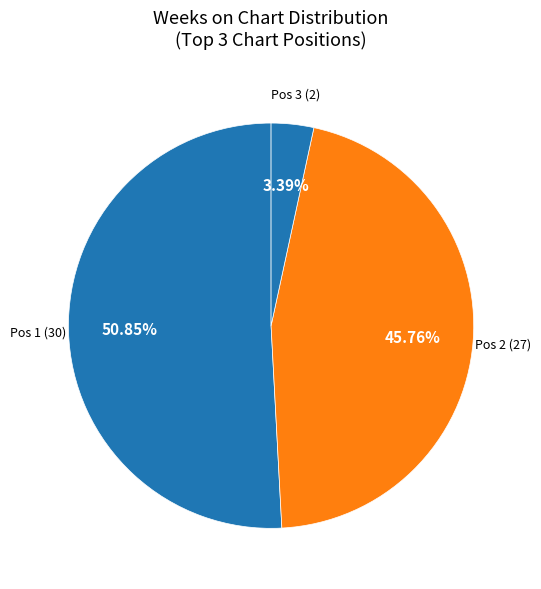

Rank the categories by value from highest to lowest.

Pos 1 (30), Pos 2 (27), Pos 3 (2)